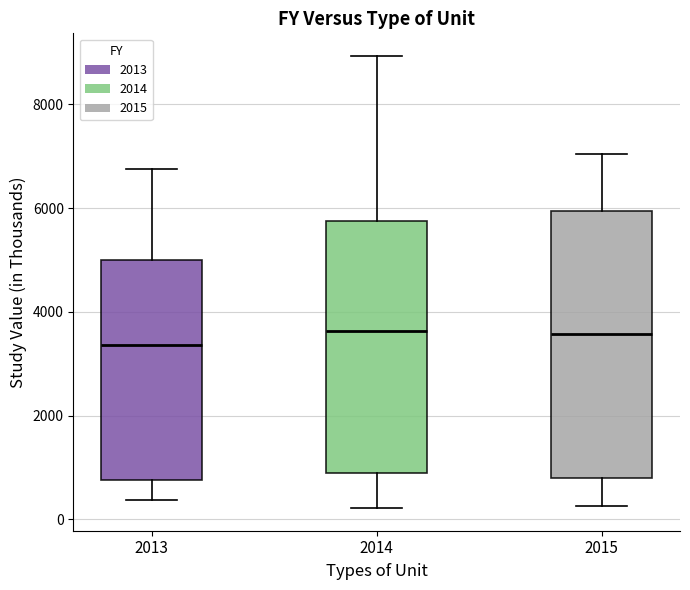

Reading left to right, transcribe this box plot: for each box, give where its median line is, the range the box spans, and where its two whiskers end, as read against the y-axis. The values are not printed on the chart, so give them approximately, as read against the axis.

2013: median 3400, box 800 to 5000, whiskers 400 to 6800
2014: median 3600, box 800 to 5800, whiskers 200 to 9000
2015: median 3600, box 800 to 6000, whiskers 200 to 7000